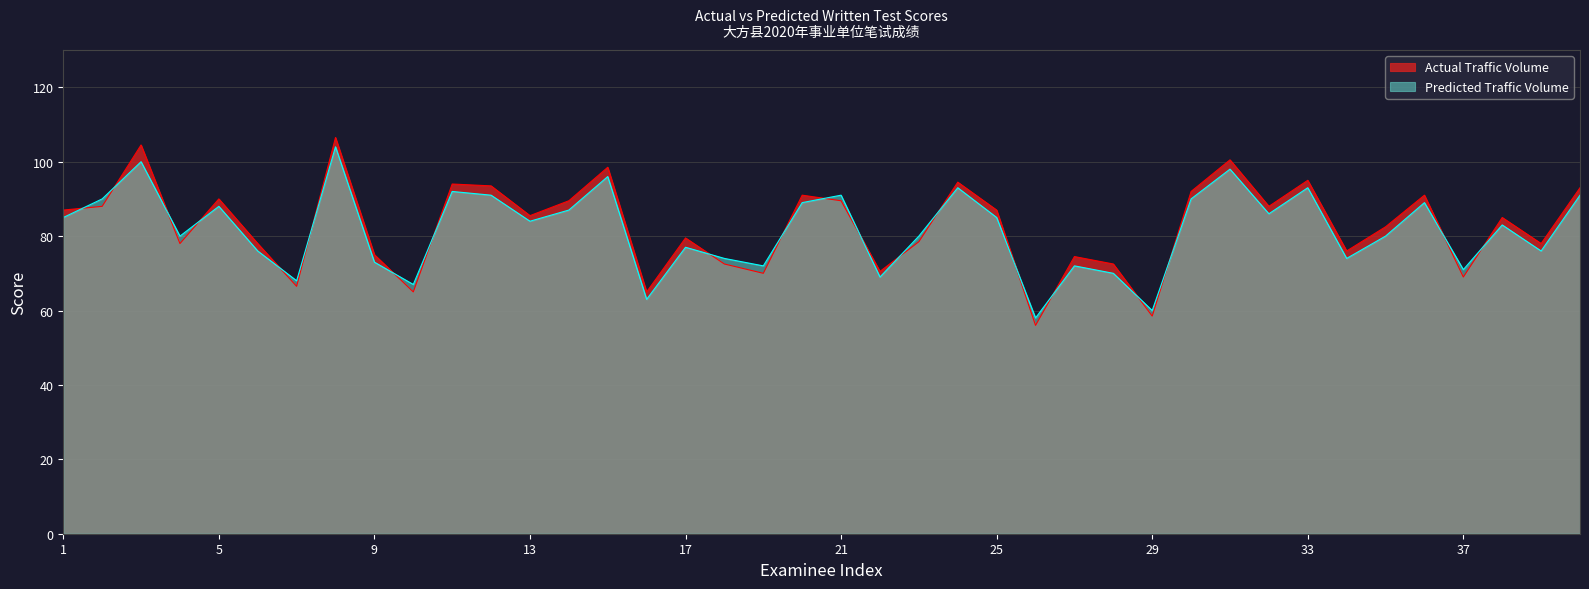

What is the difference between the Predicted Traffic Volume values at 32 and 17?

9.0